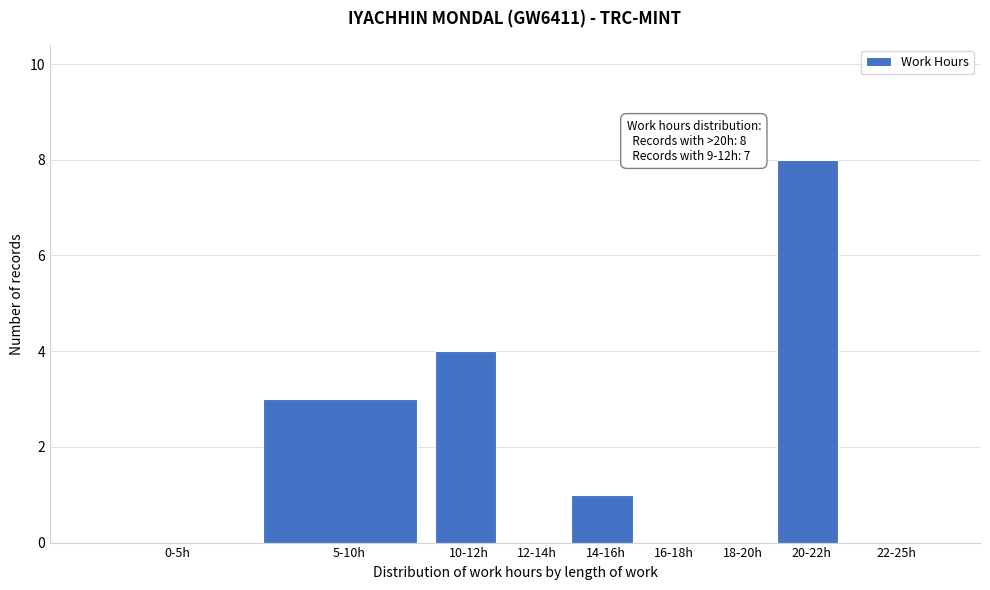

Reading left to right, list all the values displayed in this chart.

0-5h=0	5-10h=3	10-12h=4	12-14h=0	14-16h=1	16-18h=0	18-20h=0	20-22h=8	22-25h=0